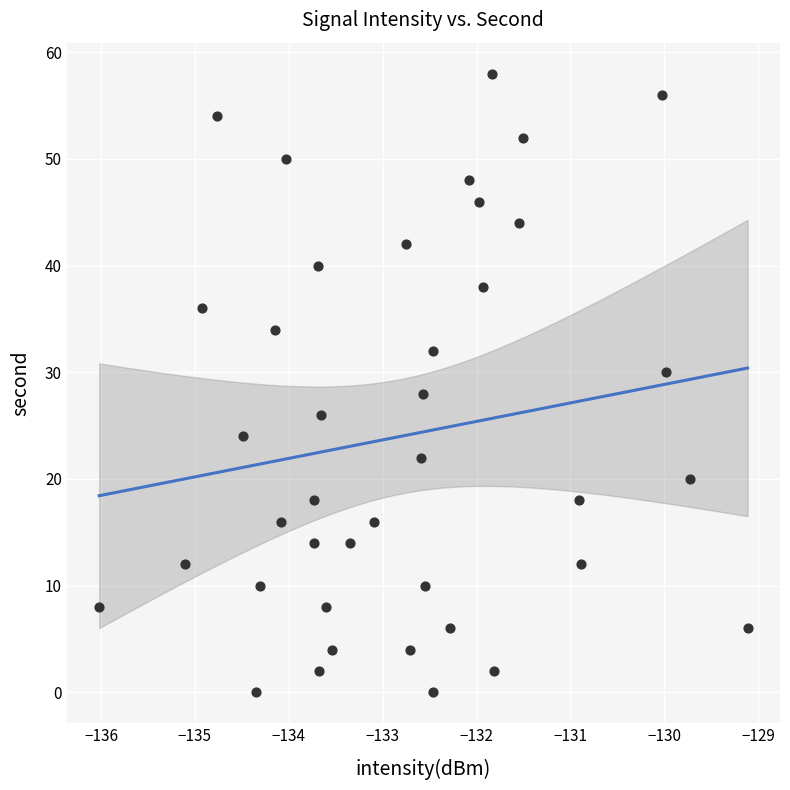

What is the range of Y values (max minus min)?

58